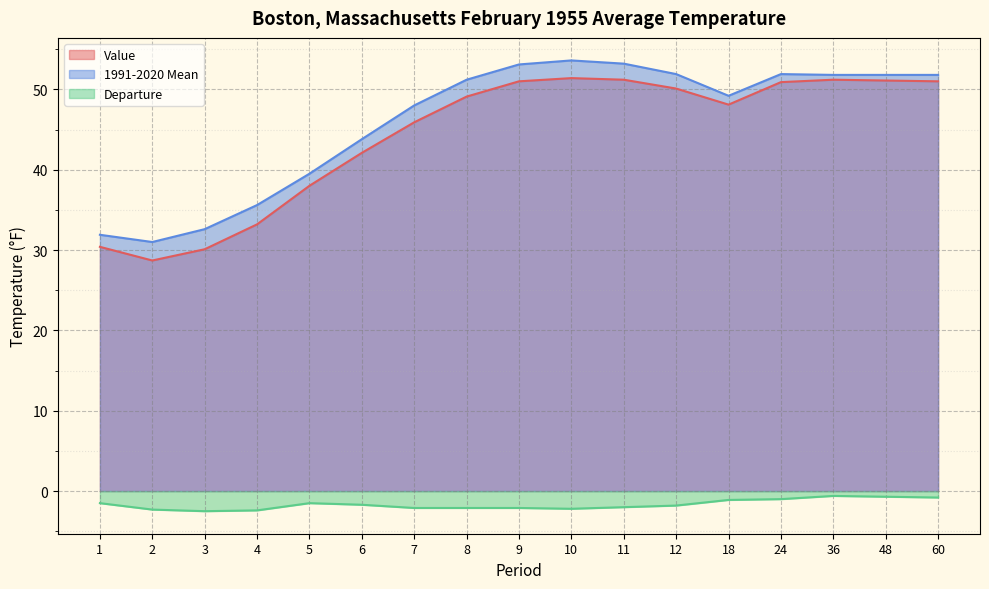

What are all the series names shown in the legend?

Value, 1991-2020 Mean, Departure